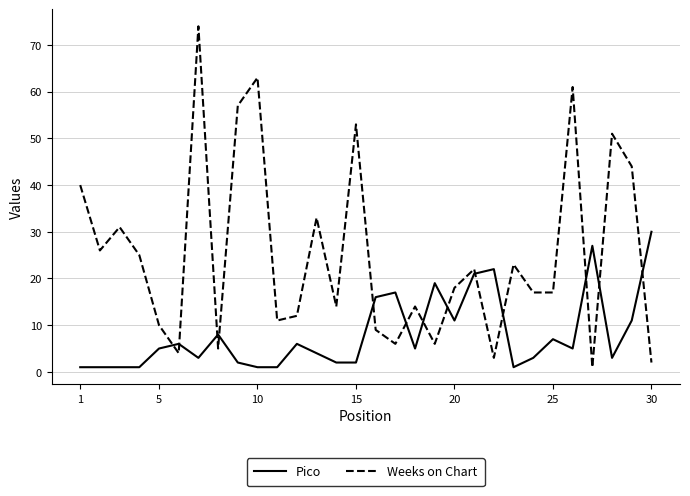

How many intersections are there between Pico and Weeks on Chart?

13